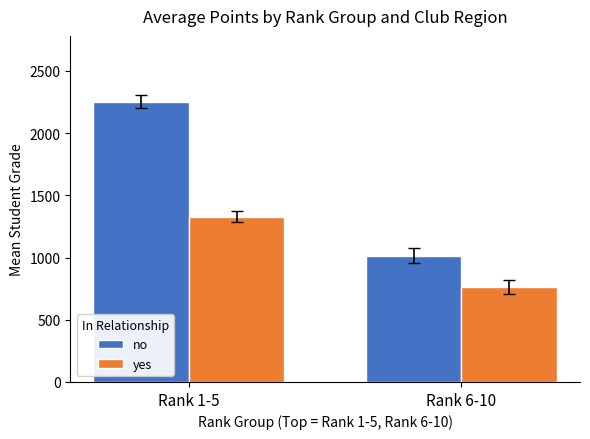

Where does the no series first go above 2253?

Rank 1-5